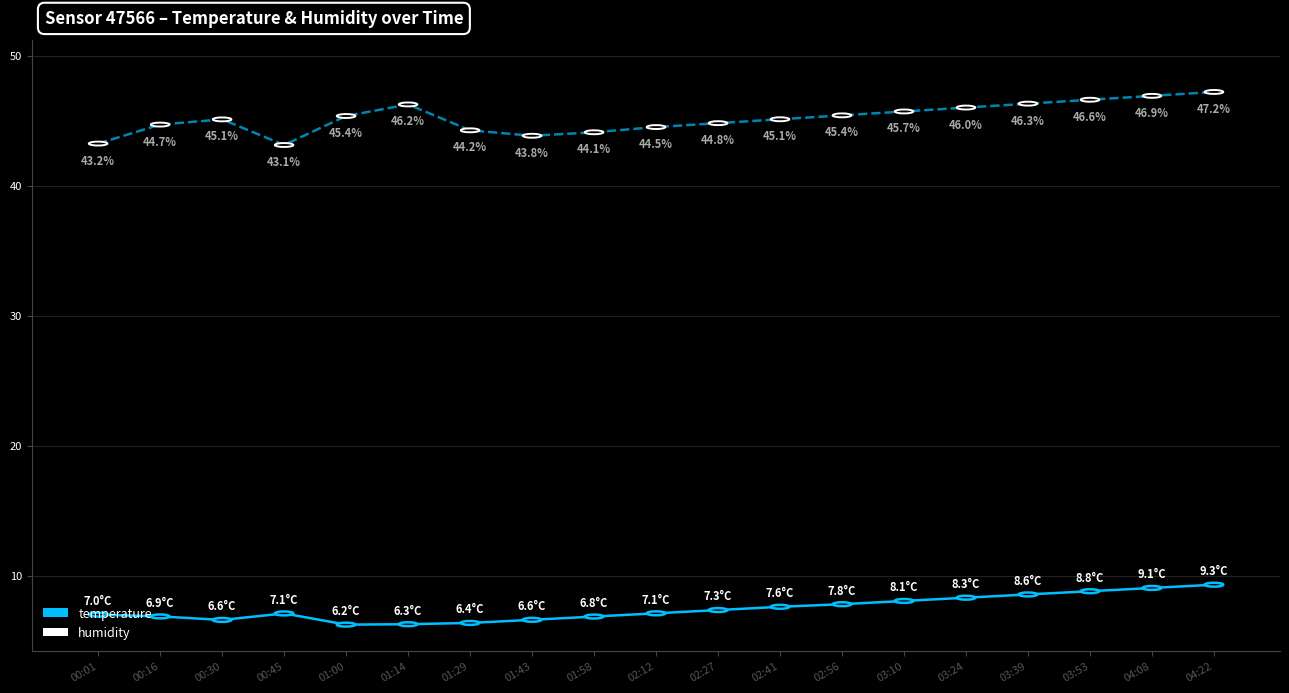

What is the approximate value of humidity at 03:24?

46.0